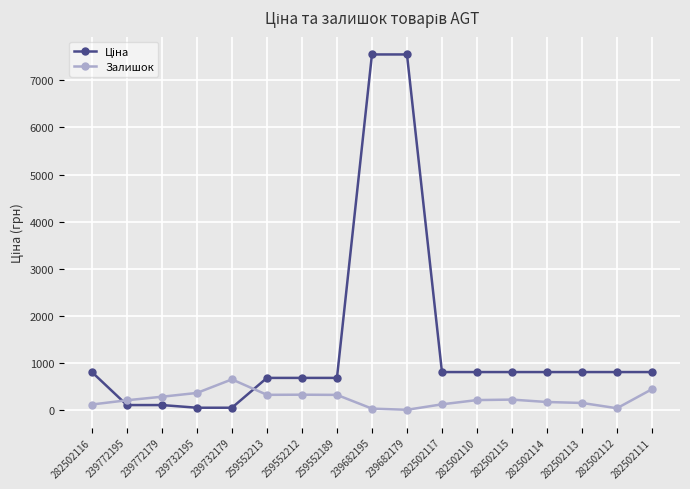

What is the average value of the Залишок series?

241.8